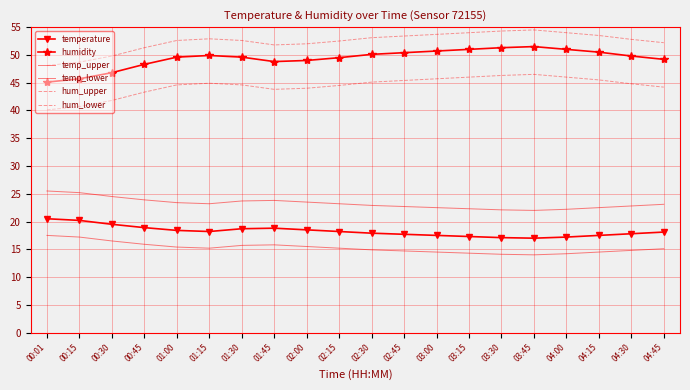

True or false: hum_upper has a value of 52.9 at 01:15.

True